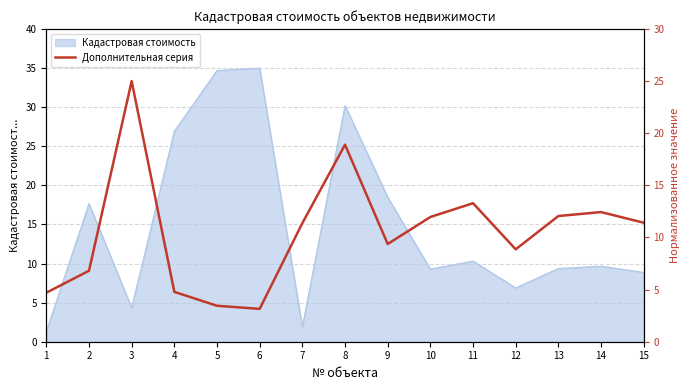

How many interior local peaks (higher than both neighbors) does the data have?

4